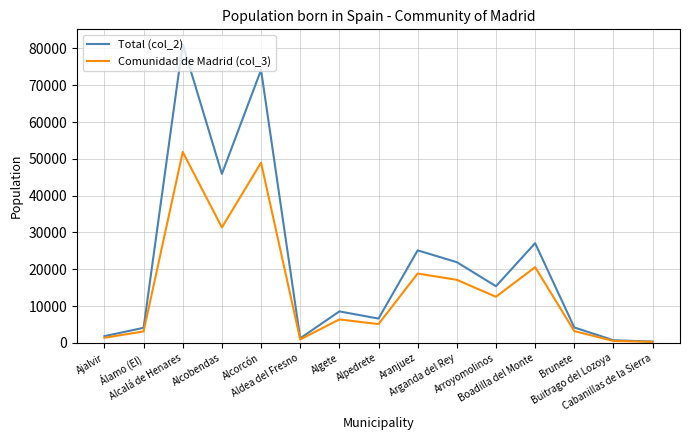

What are all the series names shown in the legend?

Total (col_2), Comunidad de Madrid (col_3)